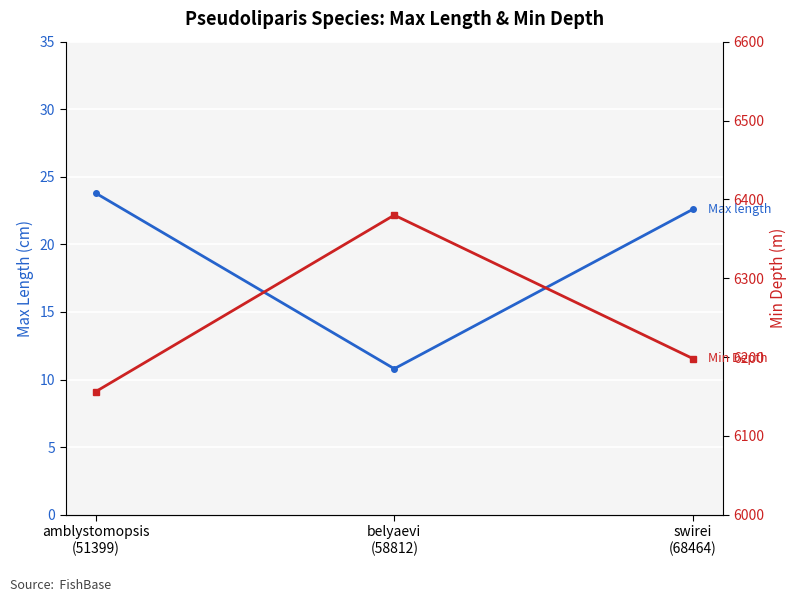

Which series has the largest total across all categories?

Min Depth (m)